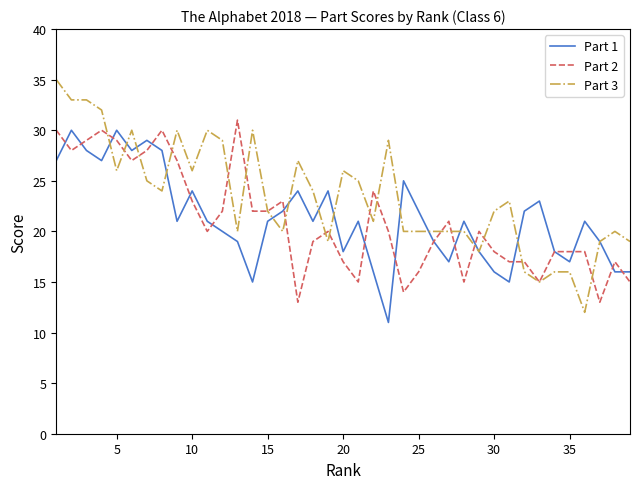

Which series has the largest total across all categories?

Part 3